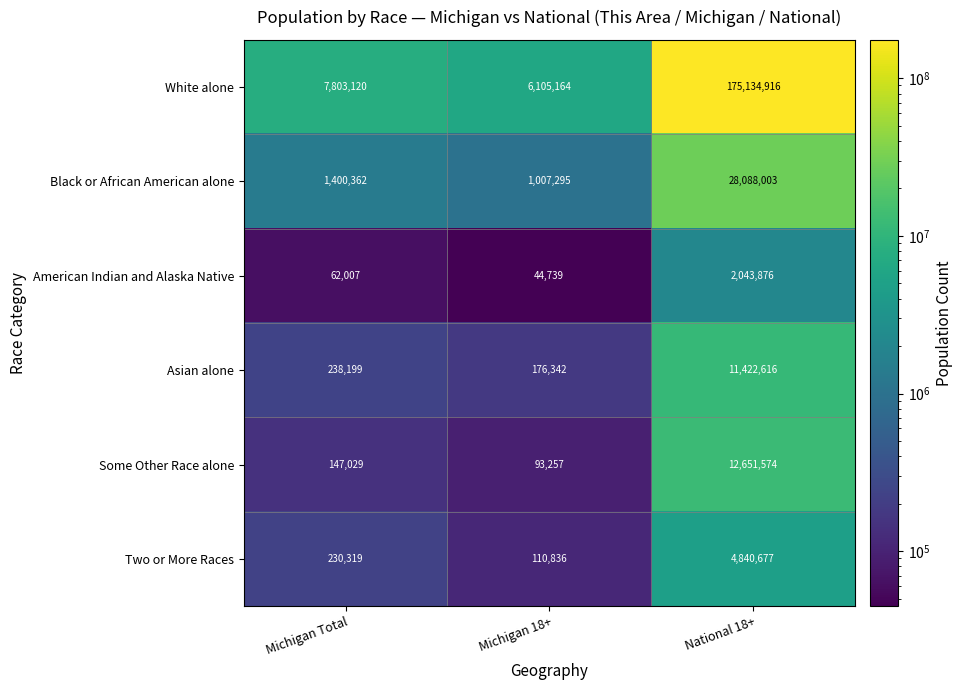

Reading right to left, transcribe all the data shown in this chart.

White alone: 175134916	6105164	7803120
Black or African American alone: 28088003	1007295	1400362
American Indian and Alaska Native: 2043876	44739	62007
Asian alone: 11422616	176342	238199
Some Other Race alone: 12651574	93257	147029
Two or More Races: 4840677	110836	230319